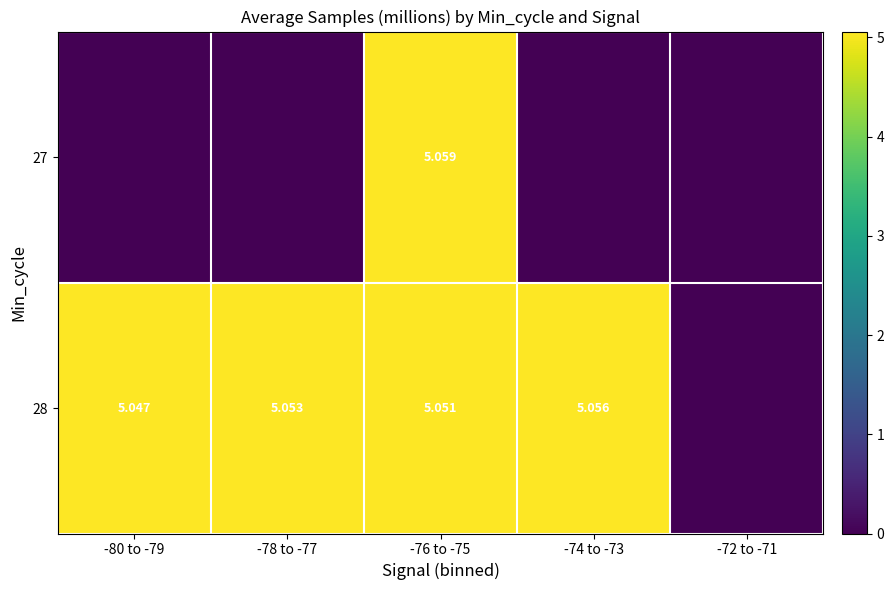

At how many categories does at least one series exceed 3?

4